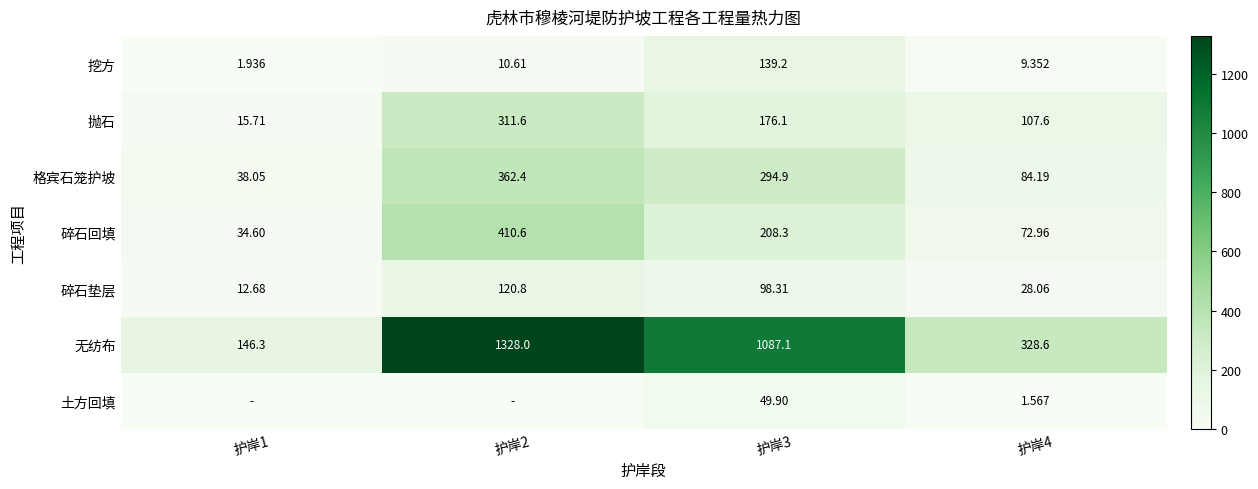

List the labels in order of 碎石回填 value, smallest first.

护岸1, 护岸4, 护岸3, 护岸2